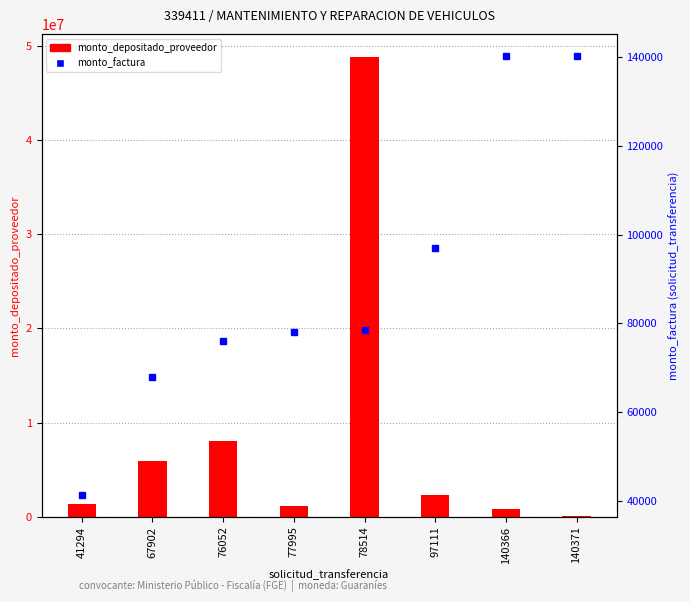

Where does the monto_factura series first go above 78514?

97111